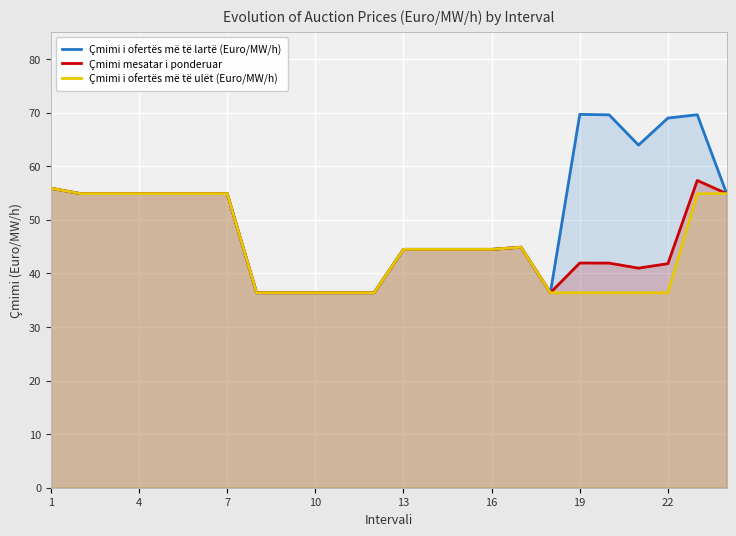

What is the value of the Çmimi mesatar i ponderuar point at the 19th from the left?

41.9